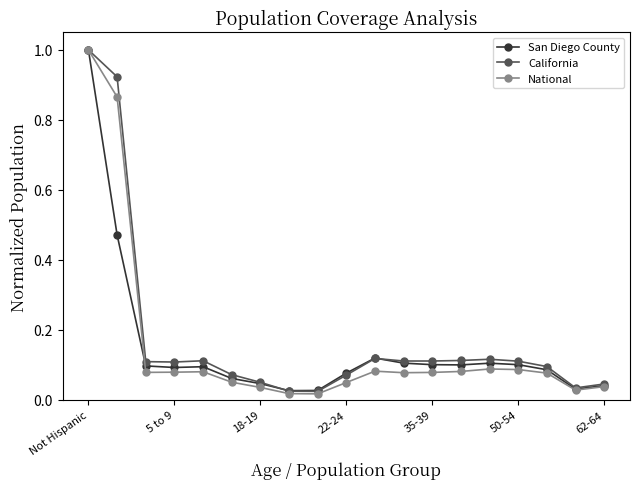

What is the average value of the California series?

0.2